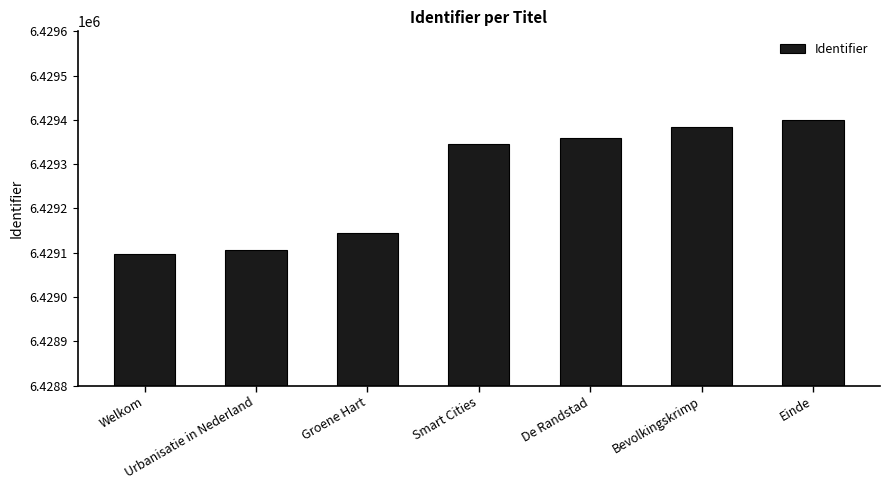

What is the label of the 6th bar from the right?

Urbanisatie in Nederland